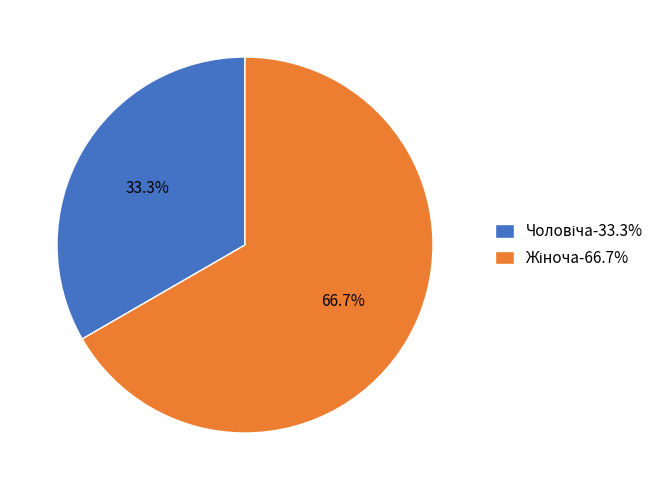

Is there a majority slice in this chart?

Yes